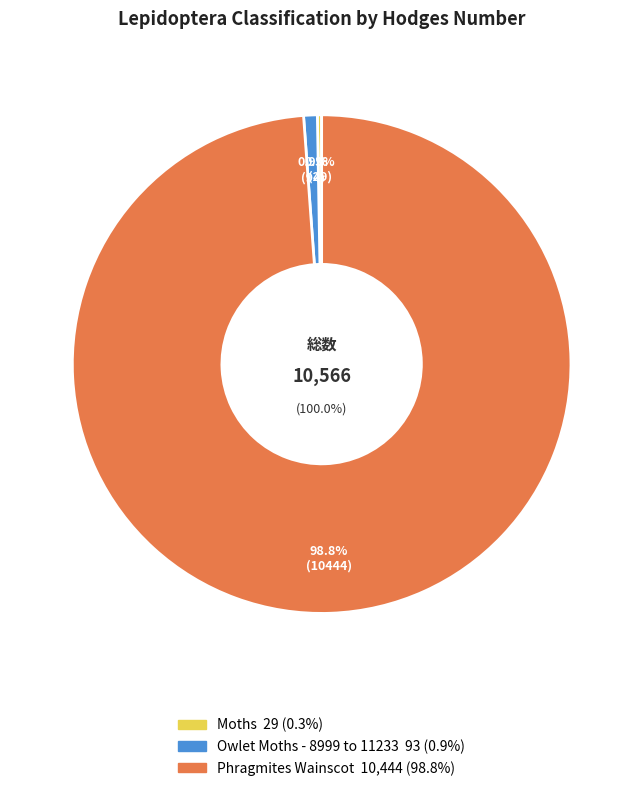

Does Owlet Moths - 8999 to 11233 represent more than half of the total?

No